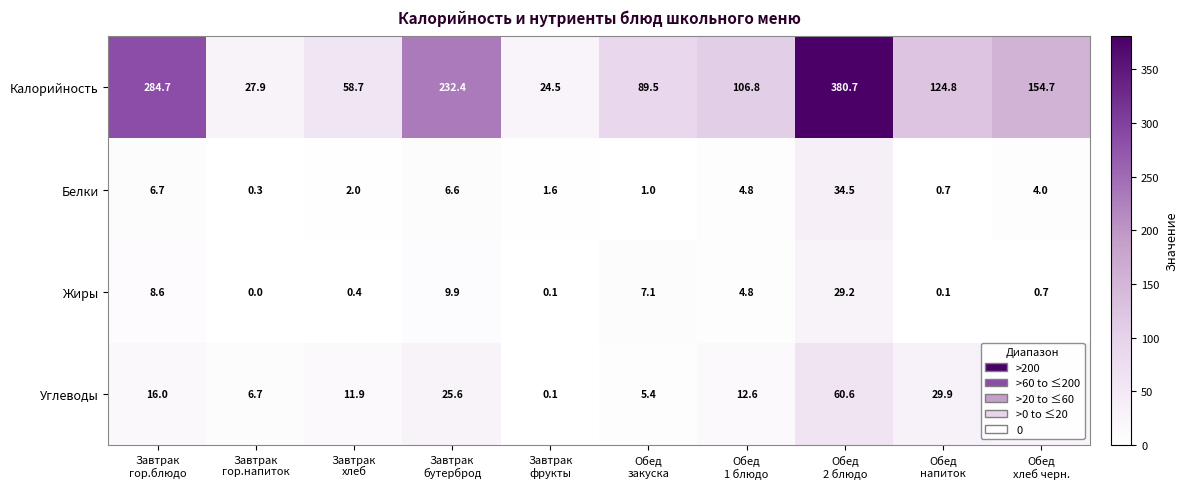

What is the maximum value for Белки?

34.5